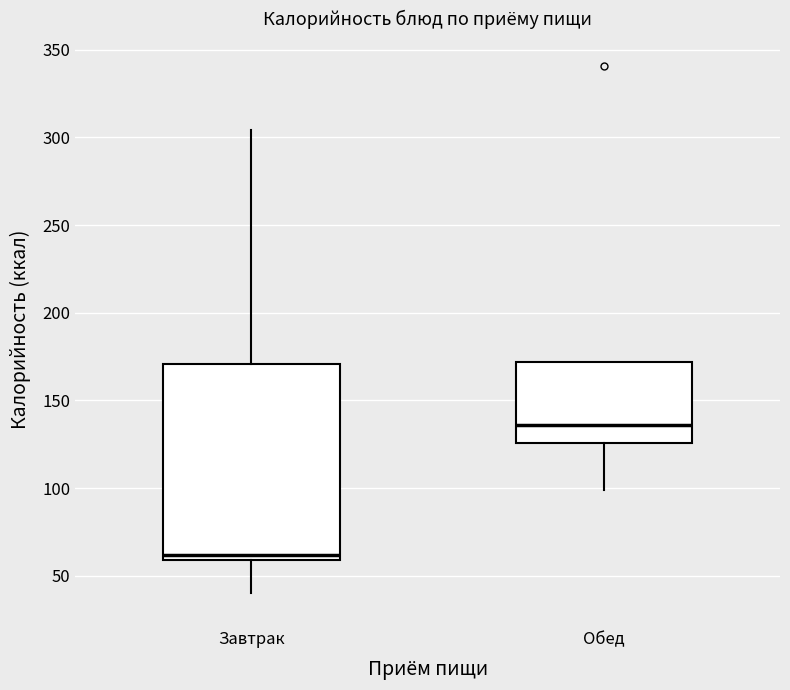

Reading left to right, read every box against the y-axis: the position of its median line, the range the box covers, and the ends of its whiskers. The values are not printed on the chart, so give them approximately, as read against the axis.

Завтрак: median 60 (just above the box's lower edge), box 60 to 170, whiskers 40 to 305
Обед: median 135, box 125 to 170, whiskers 100 to 170